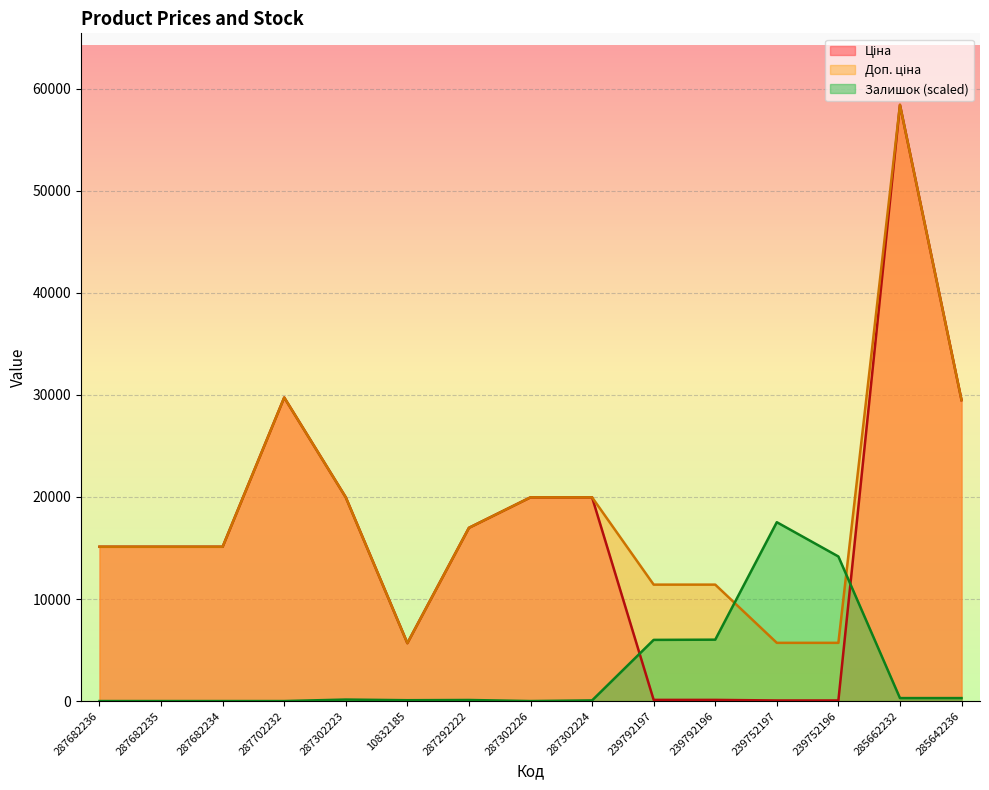

What is the lowest value of the Ціна series?

57.0